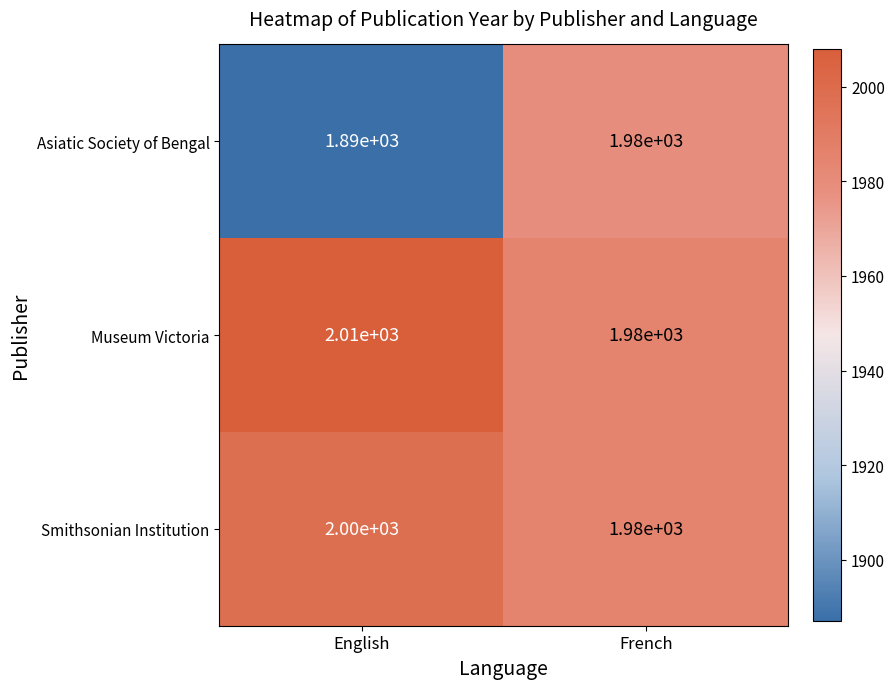

What is the average value of the Asiatic Society of Bengal series?

1935